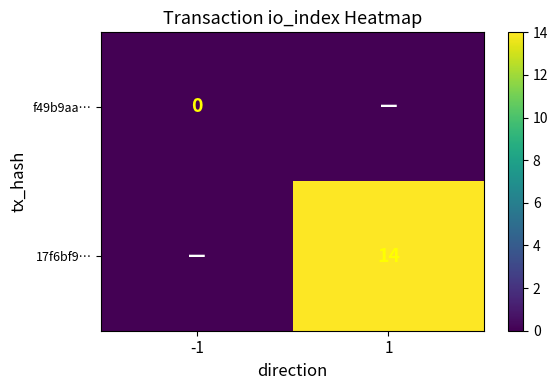

Is it true that 17f6bf9… equals 19 at 1?

False